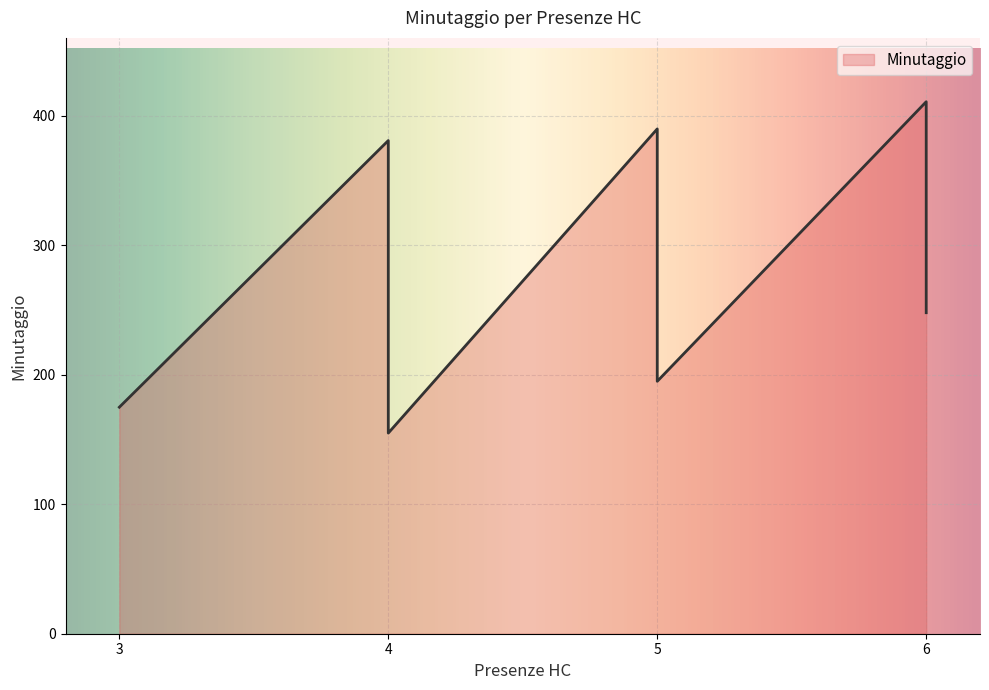

What is the value of the 9th point from the left?

316